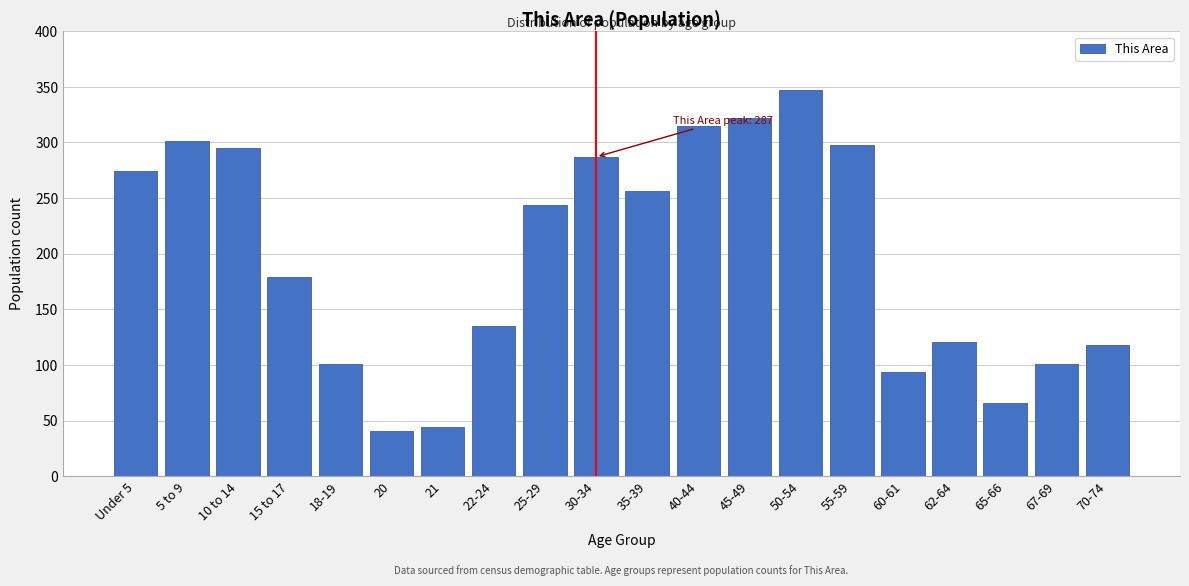

Reading left to right, what are all the values shown in this chart?

Under 5=274	5 to 9=301	10 to 14=295	15 to 17=179	18-19=101	20=41	21=44	22-24=135	25-29=244	30-34=287	35-39=256	40-44=315	45-49=322	50-54=347	55-59=298	60-61=94	62-64=121	65-66=66	67-69=101	70-74=118